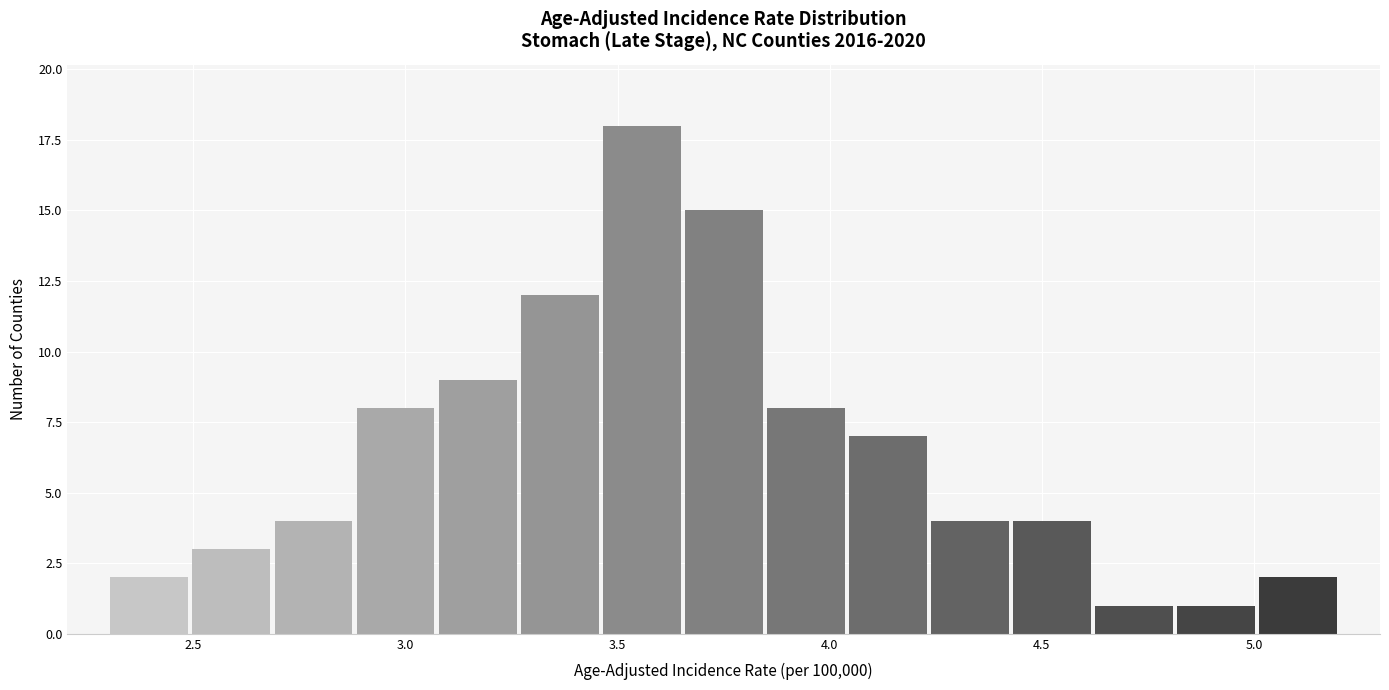

Read against the x-axis, roughly where is the centre of the tallest bar?

3.55